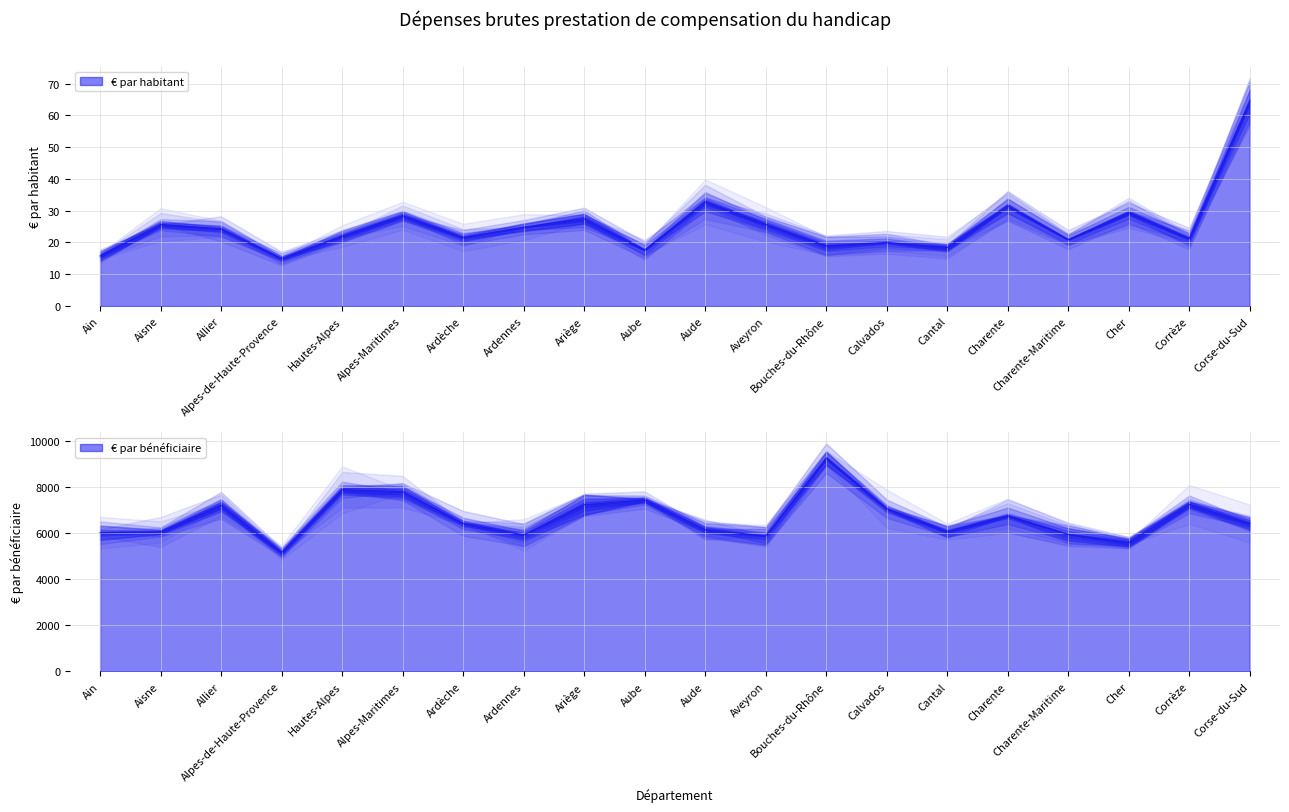

Between Corrèze and Corse-du-Sud, which is larger?

Corse-du-Sud